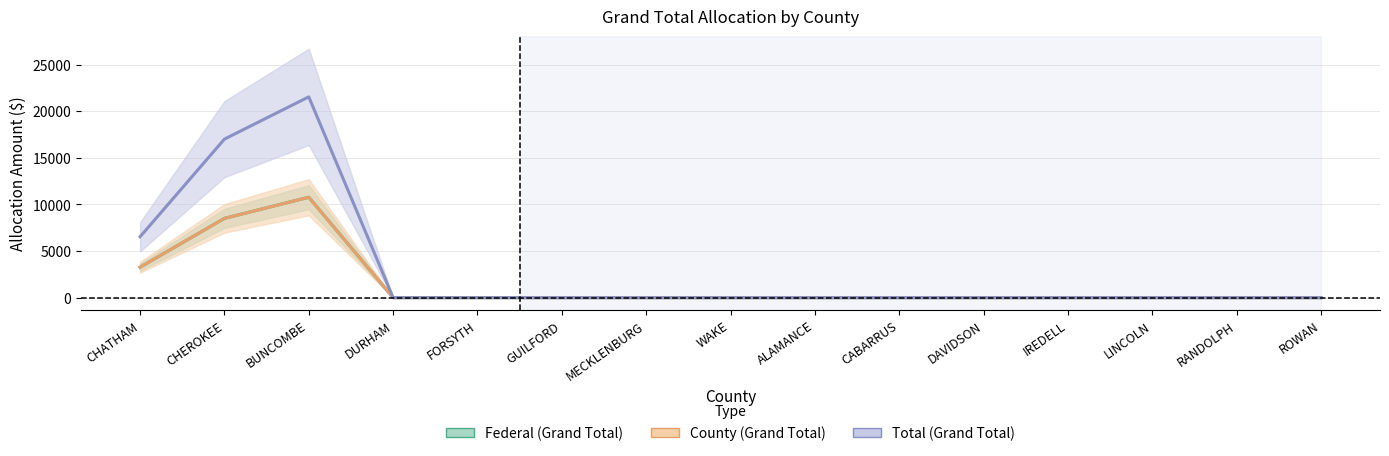

Which series has the largest range (max minus min)?

Total (Grand Total)